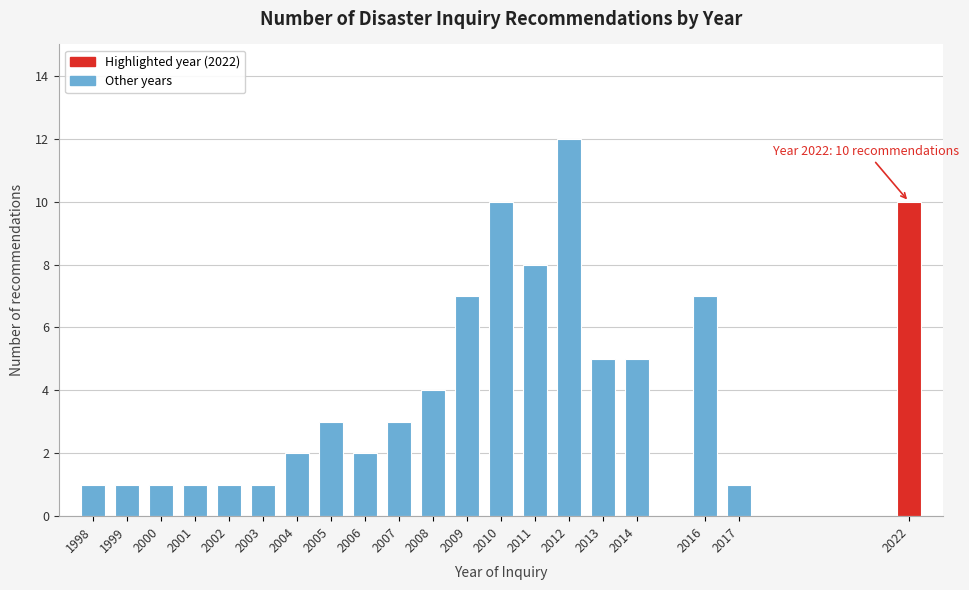

Reading left to right, what are all the values shown in this chart?

1998=1	1999=1	2000=1	2001=1	2002=1	2003=1	2004=2	2005=3	2006=2	2007=3	2008=4	2009=7	2010=10	2011=8	2012=12	2013=5	2014=5	2016=7	2017=1	2022=10